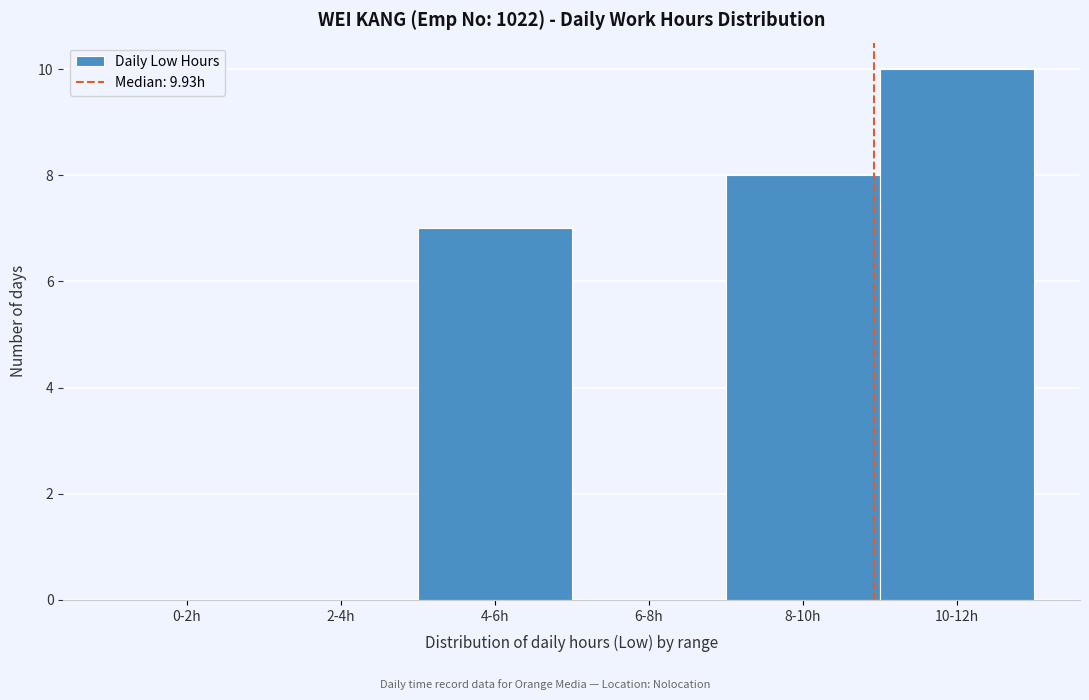

Reading right to left, extract all data points from this chart.

10-12h=10	8-10h=8	6-8h=0	4-6h=7	2-4h=0	0-2h=0